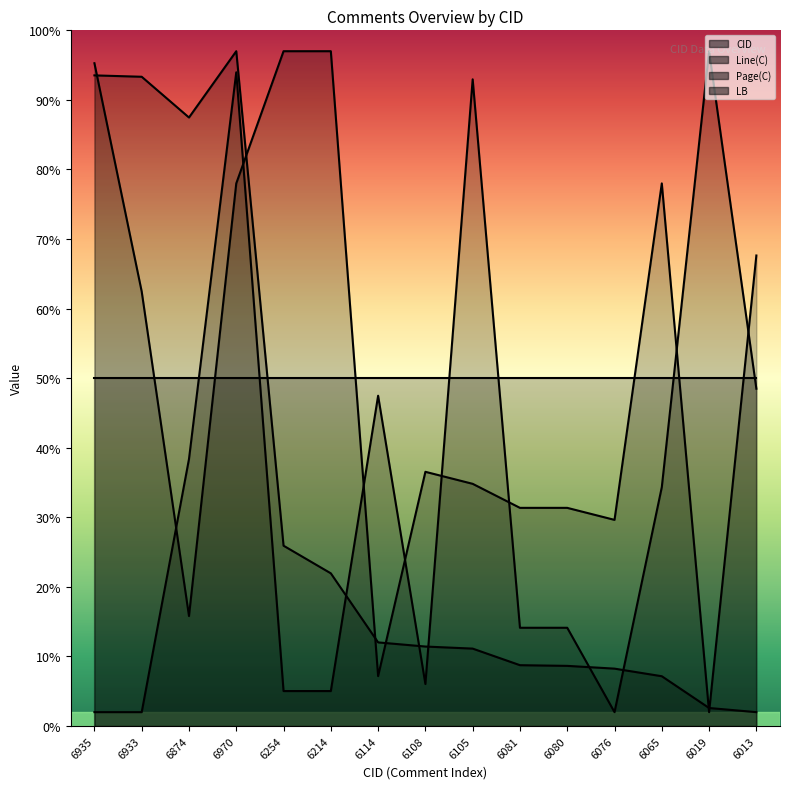

What is the value of the CID point at the 2nd from the left?

93.3